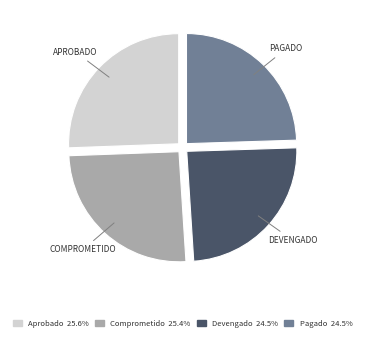

What is the ratio of the value at Aprobado to the value at Comprometido?

1.0